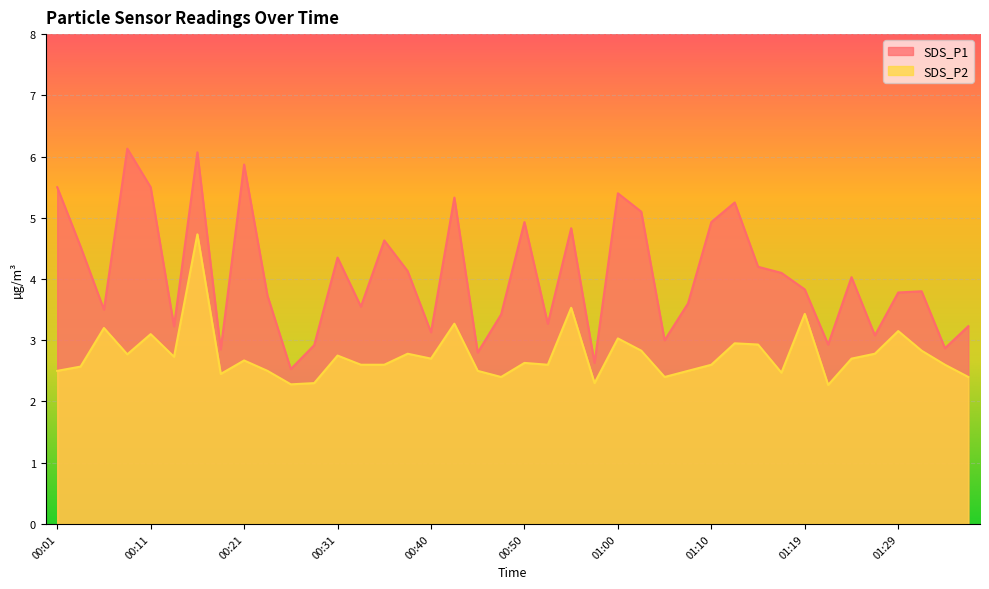

What is the label of the 27th point from the left?

01:05